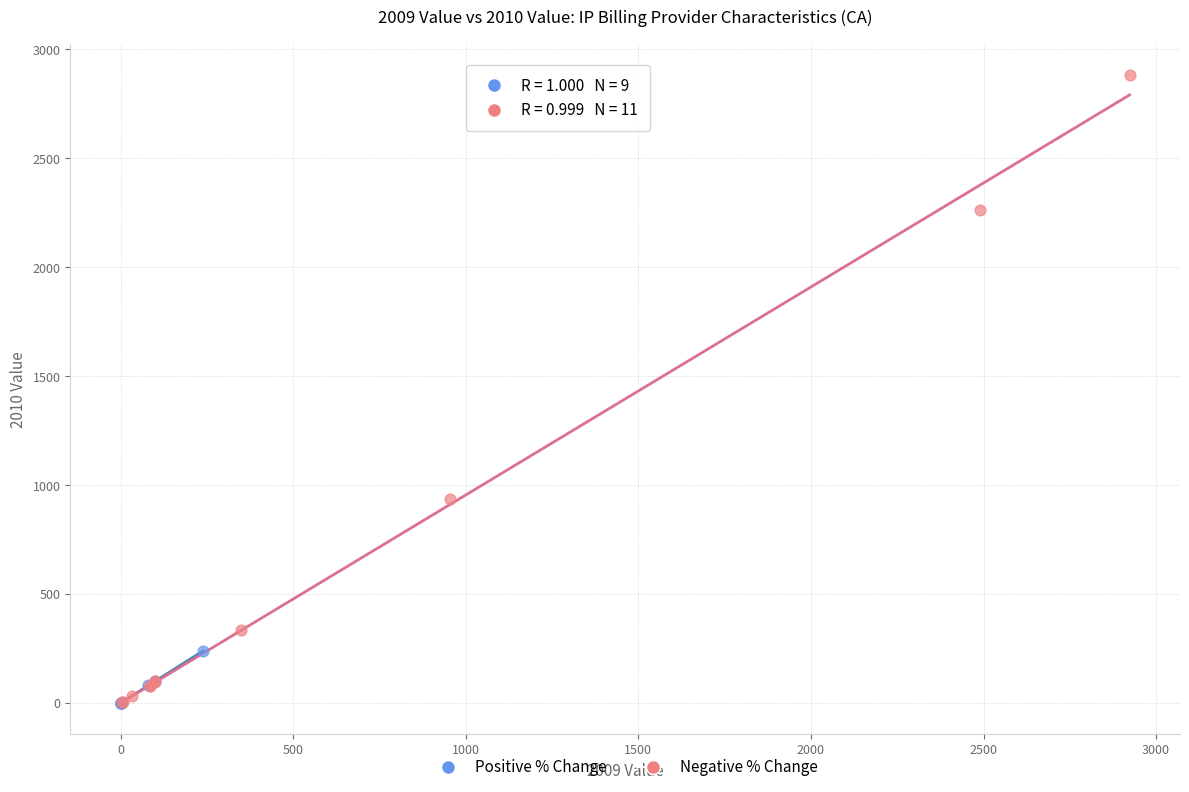

Which series contains the highest Y value?

Negative % Change